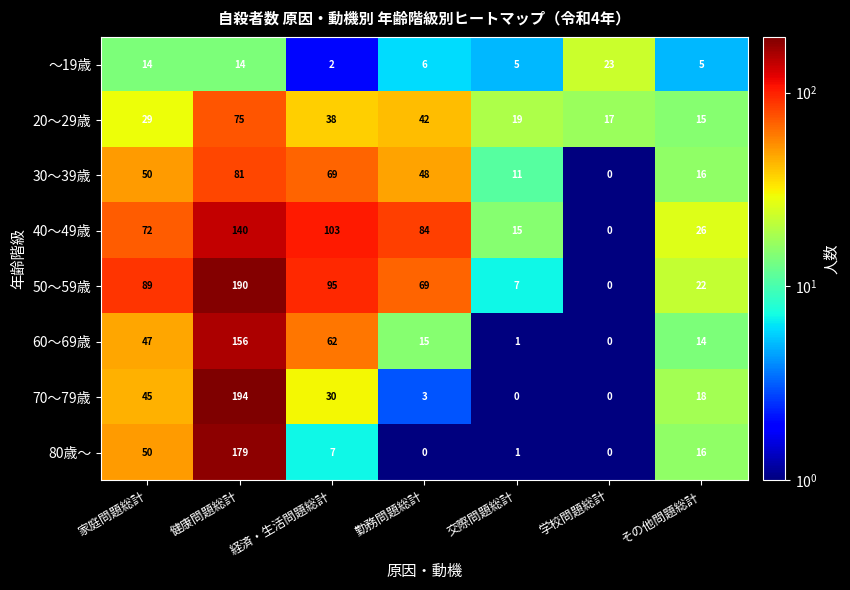

Which series has the largest total across all categories?

50～59歳